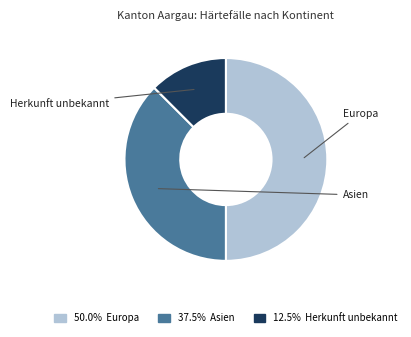

Is there a majority slice in this chart?

No